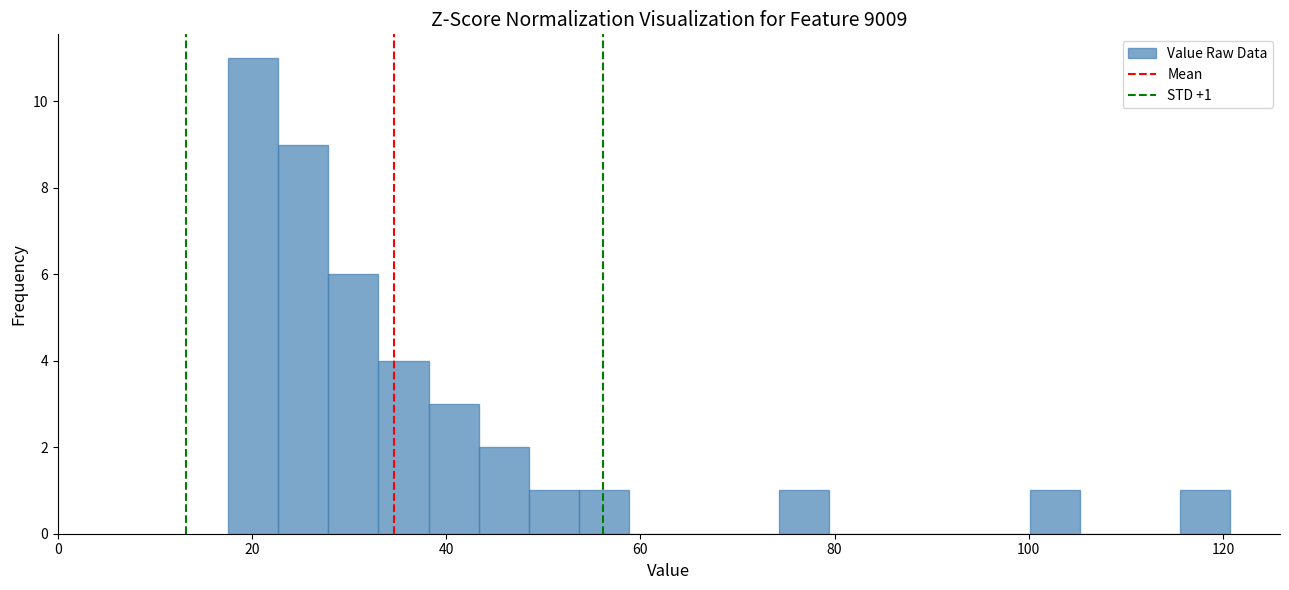

Read against the x-axis, roughly where is the centre of the tallest bar?

20